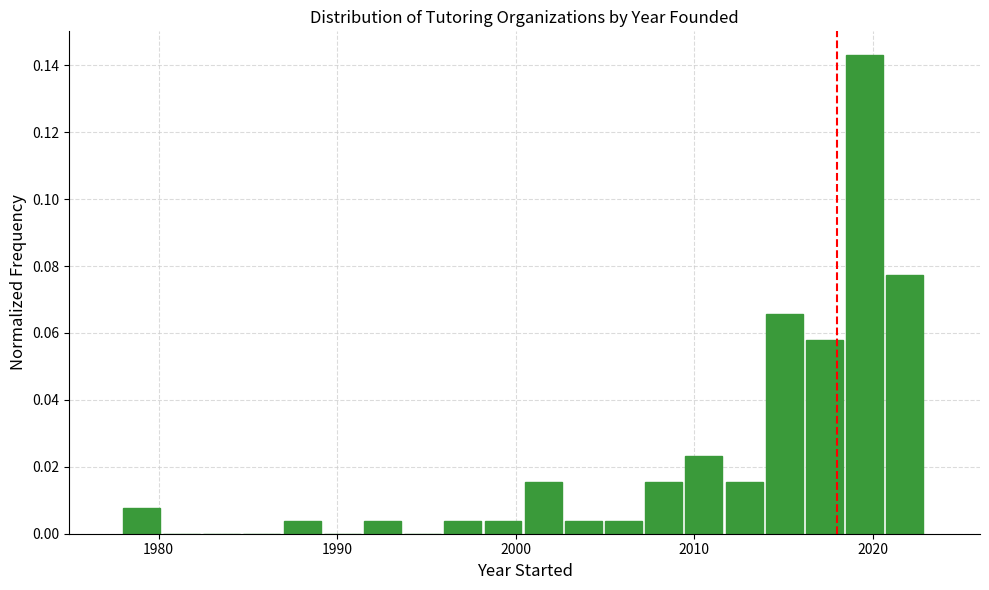

Around what value on the x-axis is the tallest bar? Give the approximate position of its centre, as read against the axis.

2020